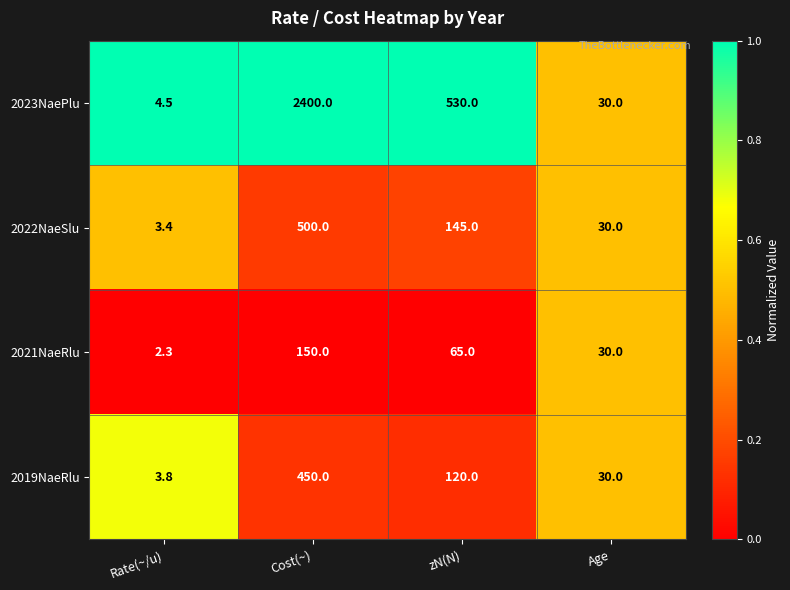

The 2023NaePlu series shows 3134.4 at Cost(~). True or false?

False